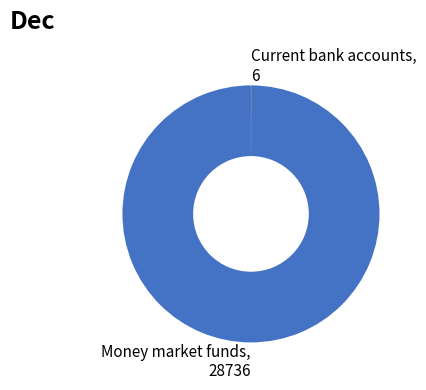

Which slice represents more than half of the pie?

Money market funds